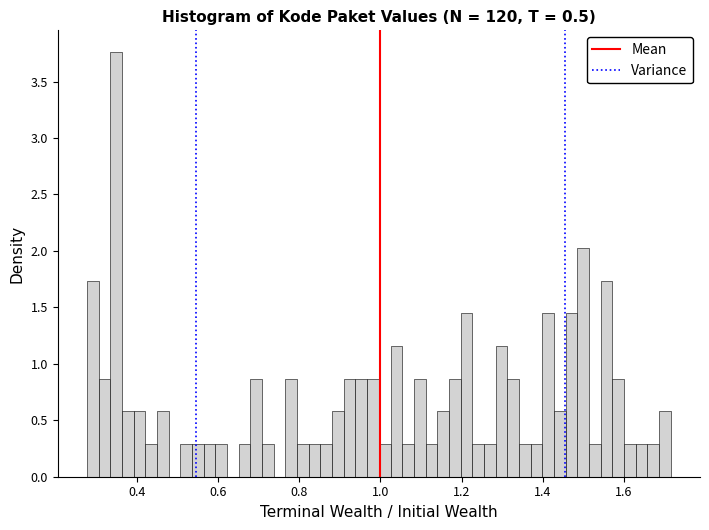

Around what value on the x-axis is the tallest bar? Give the approximate position of its centre, as read against the axis.

0.34